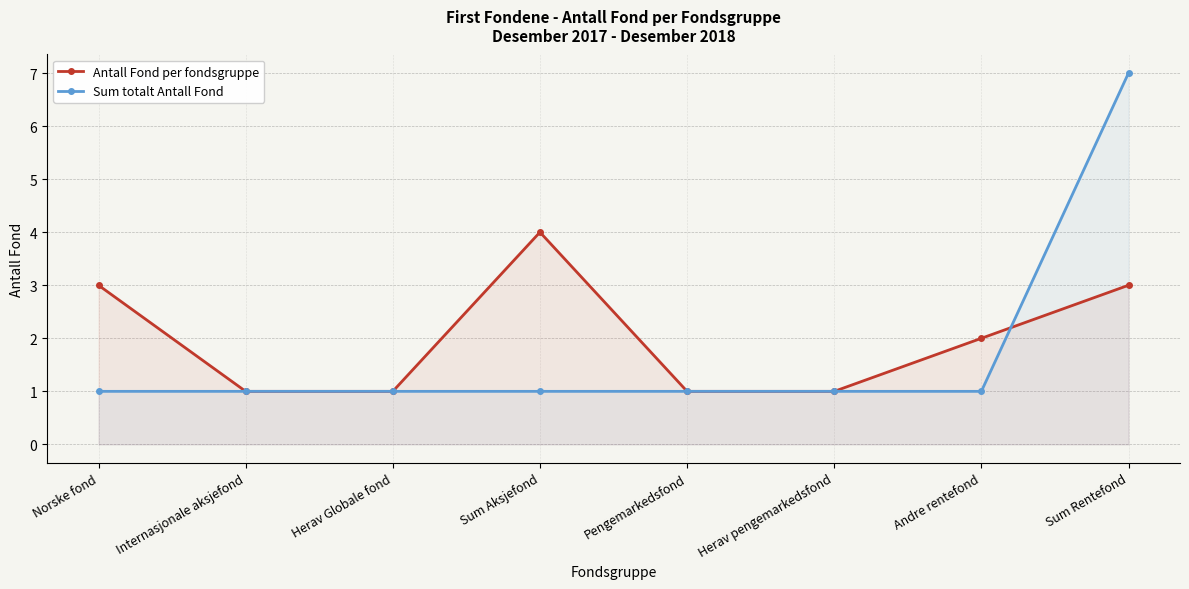

What is the minimum value for Sum totalt Antall Fond?

1